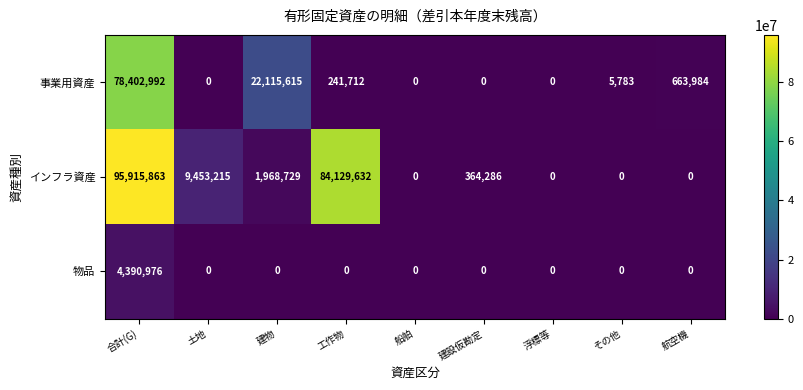

Between 建設仮勘定 and 航空機, which series saw the biggest shift?

事業用資産